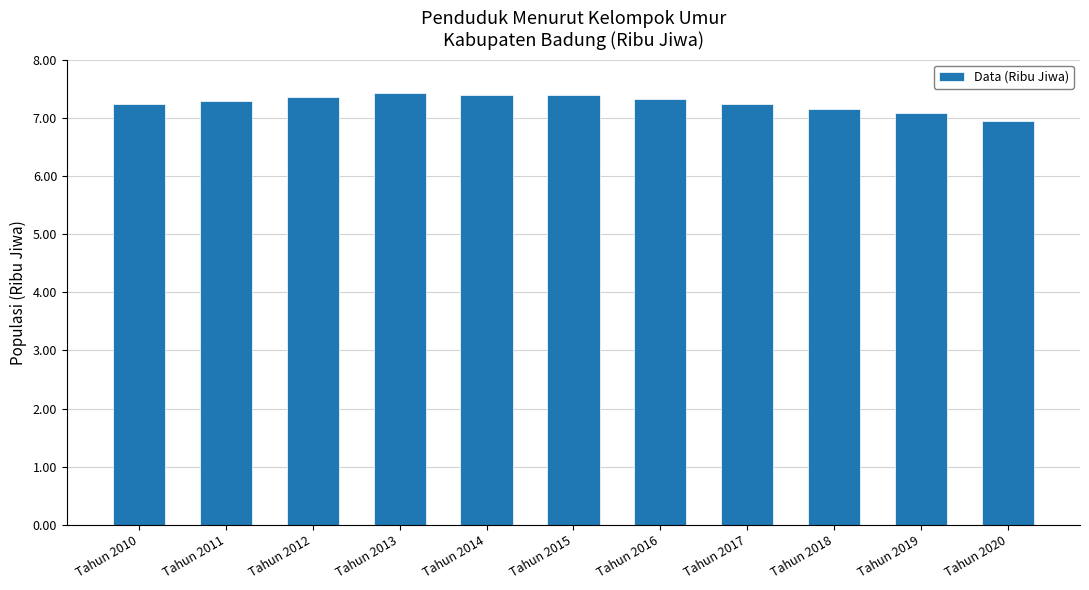

What is the sum of all values?

79.8